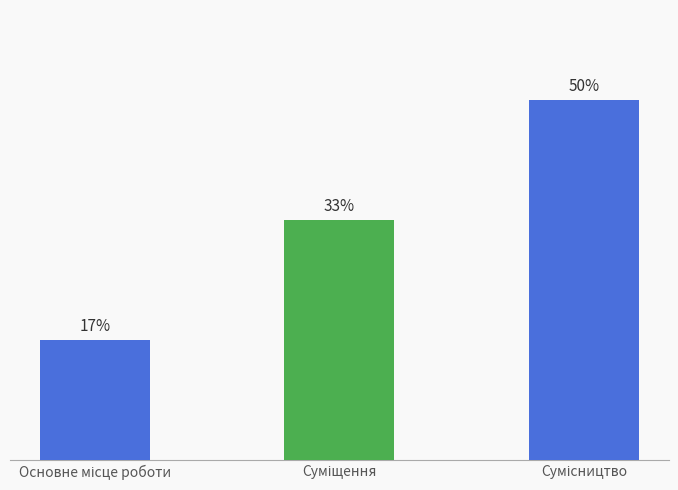

Does the chart contain stacked bars?

No